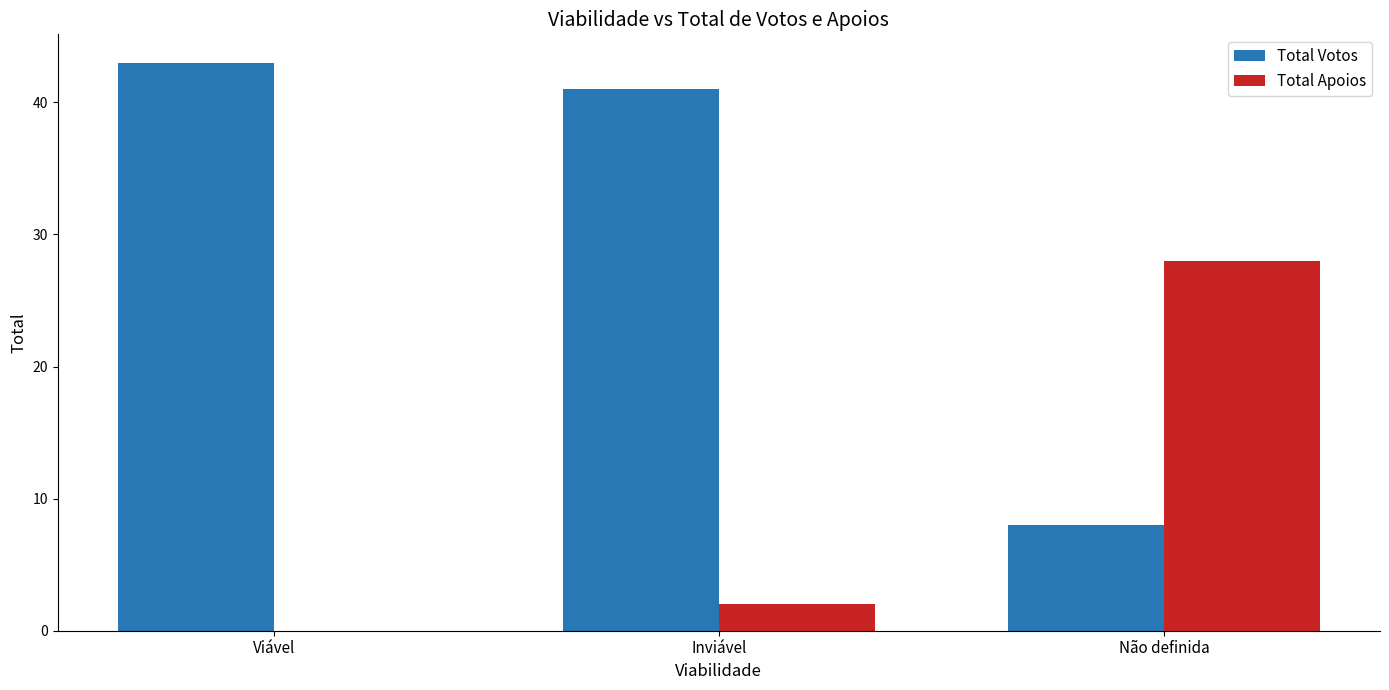

Is it true that Total Apoios equals 0 at Viável?

True